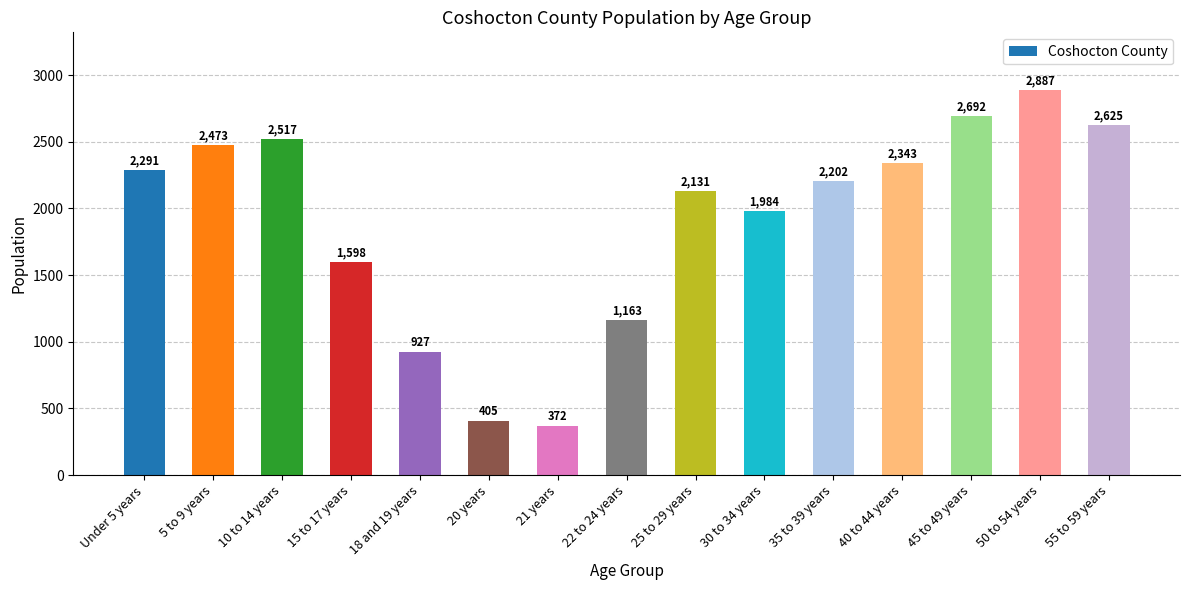

Are the bars horizontal?

No